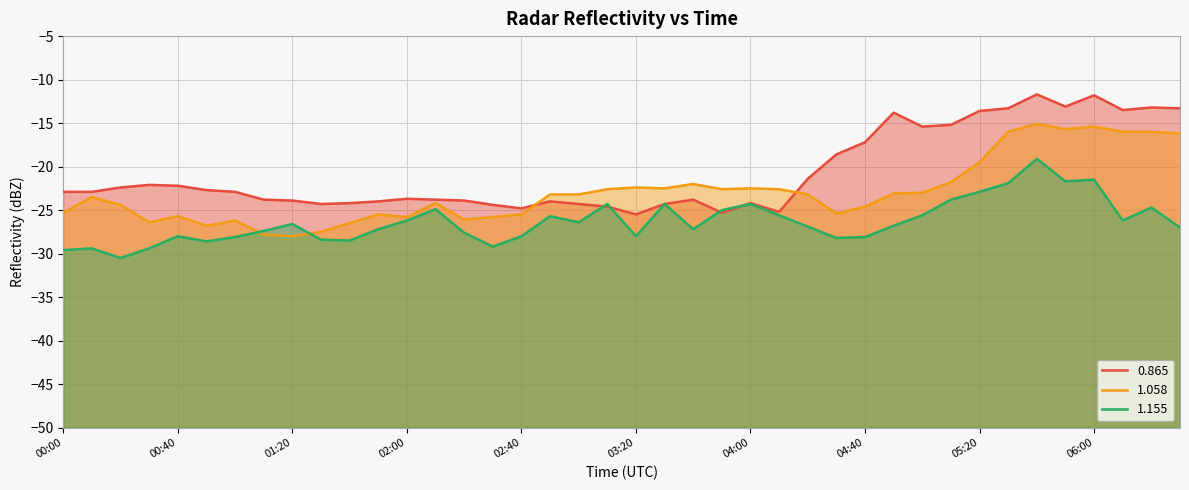

After their last crossing, which series has the higher values: 0.865 or 1.155?

0.865